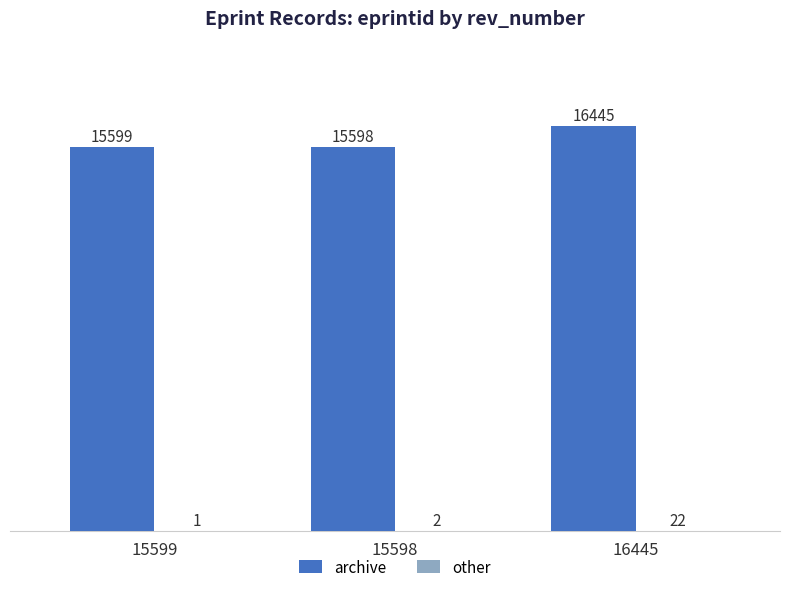

How many groups of bars are there?

3